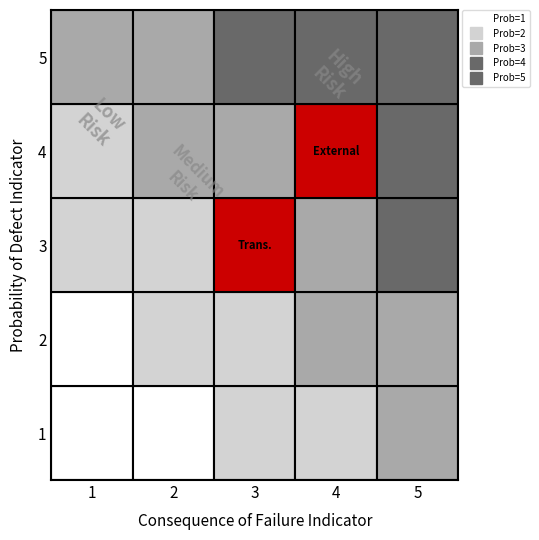

List the series in order of their peak value, highest first.

4, 3, 5, 2, 1